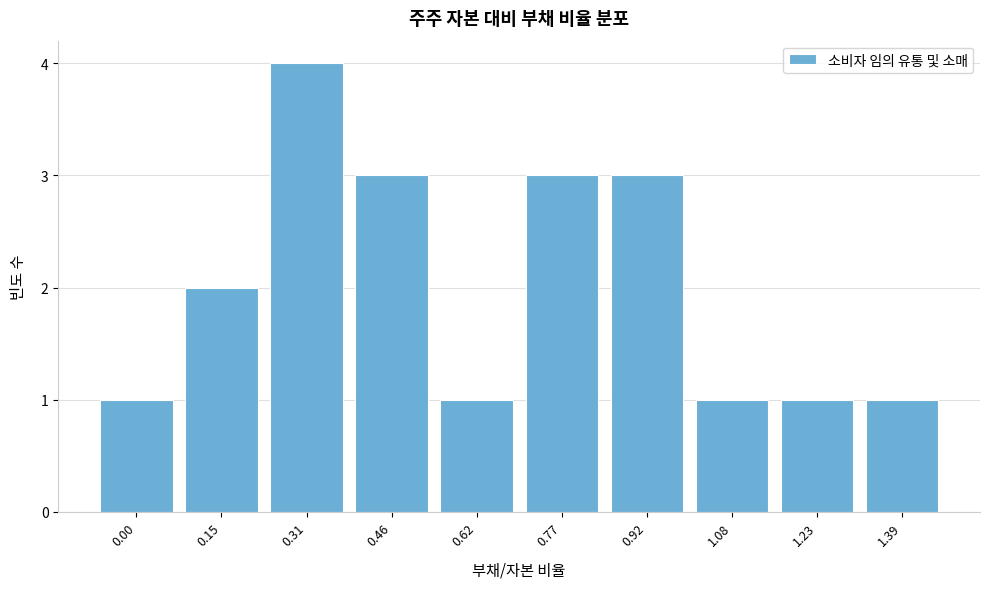

Reading left to right, what are all the values shown in this chart?

0.00=1	0.15=2	0.31=4	0.46=3	0.62=1	0.77=3	0.92=3	1.08=1	1.23=1	1.39=1